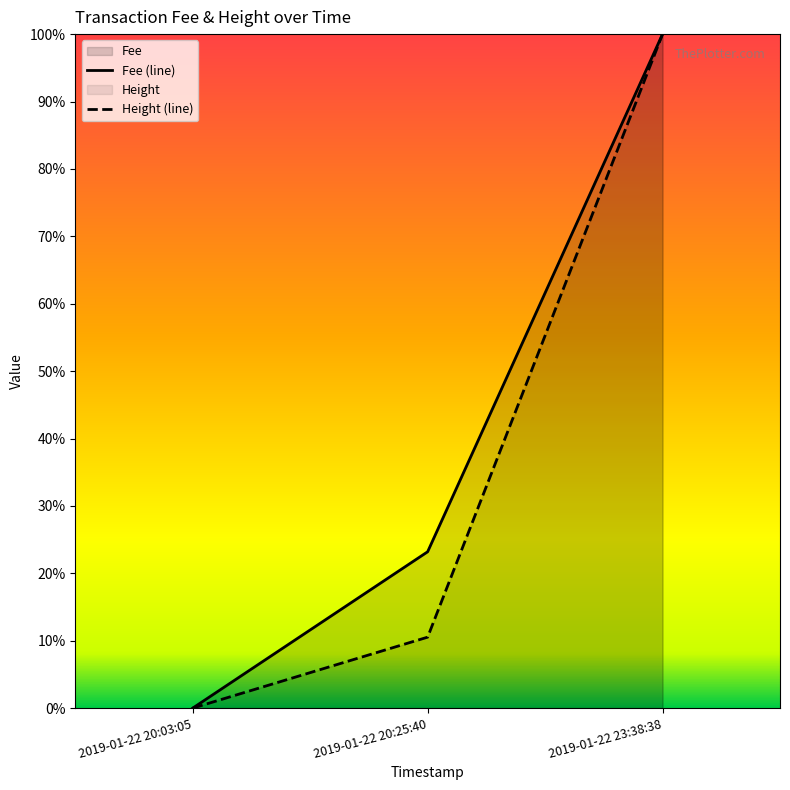

What are all the series names shown in the legend?

Fee, Height